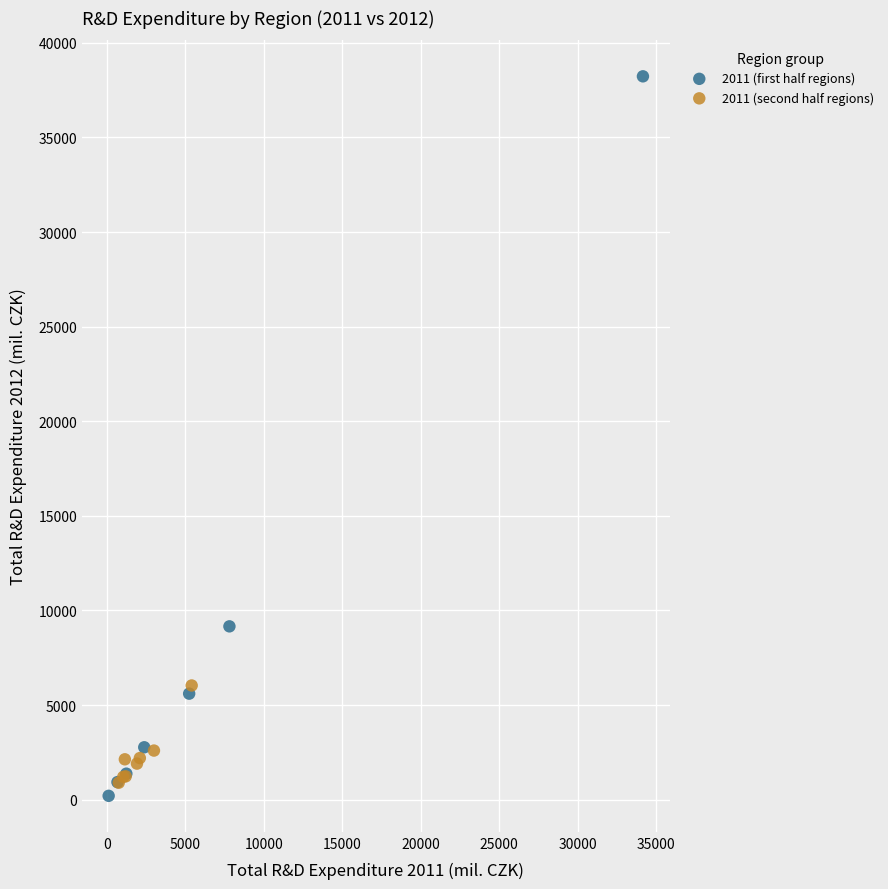

Which series has the widest spread of Y values?

2011 (first half regions)